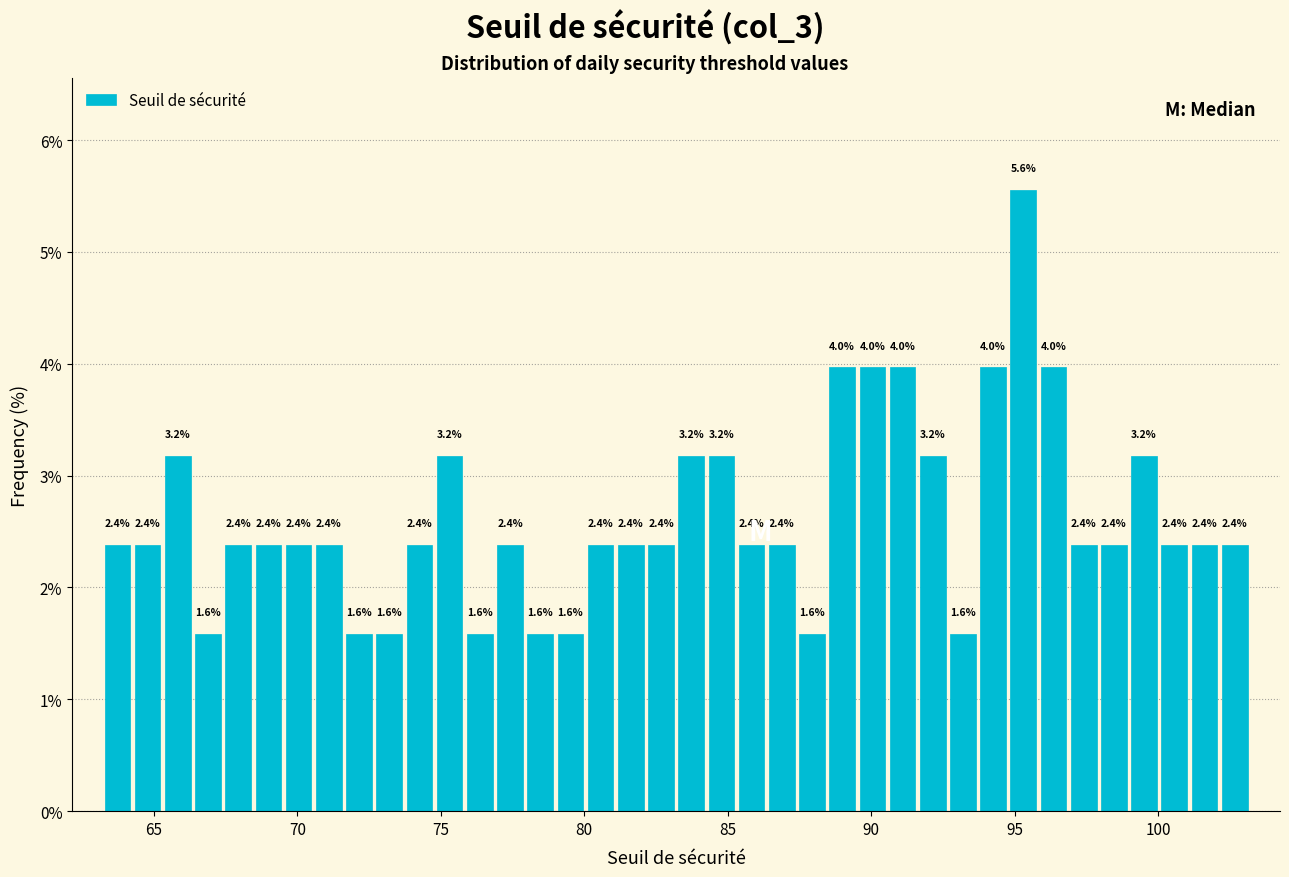

Read against the x-axis, roughly where is the centre of the tallest bar?

95.5